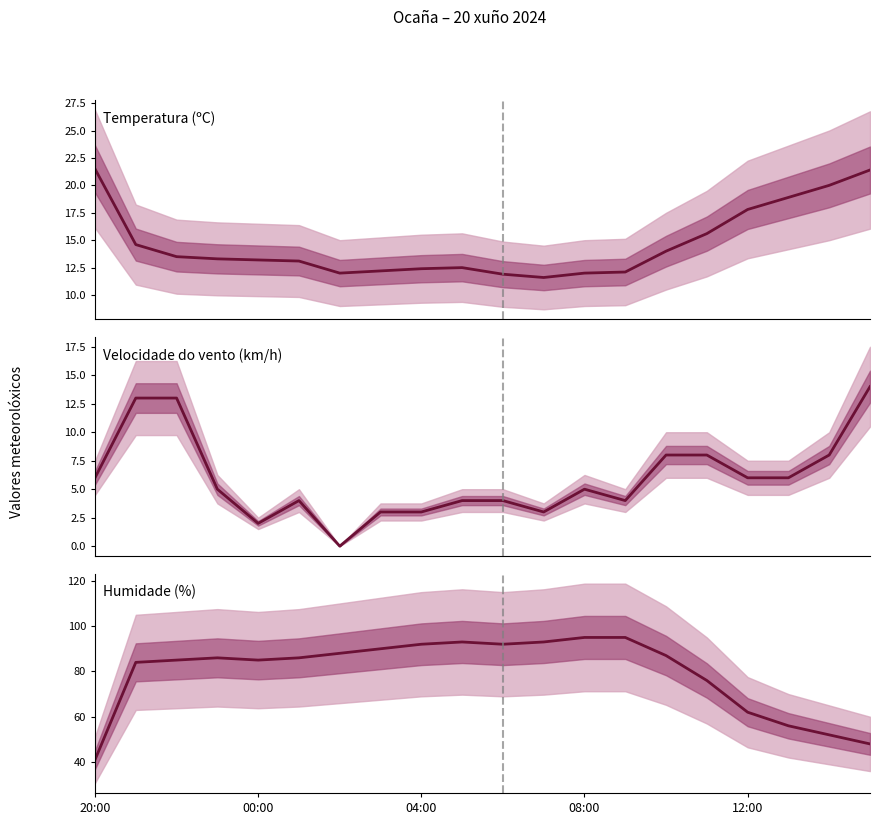

The value of Temperatura (ºC) at 19 is 8.2. True or false?

False